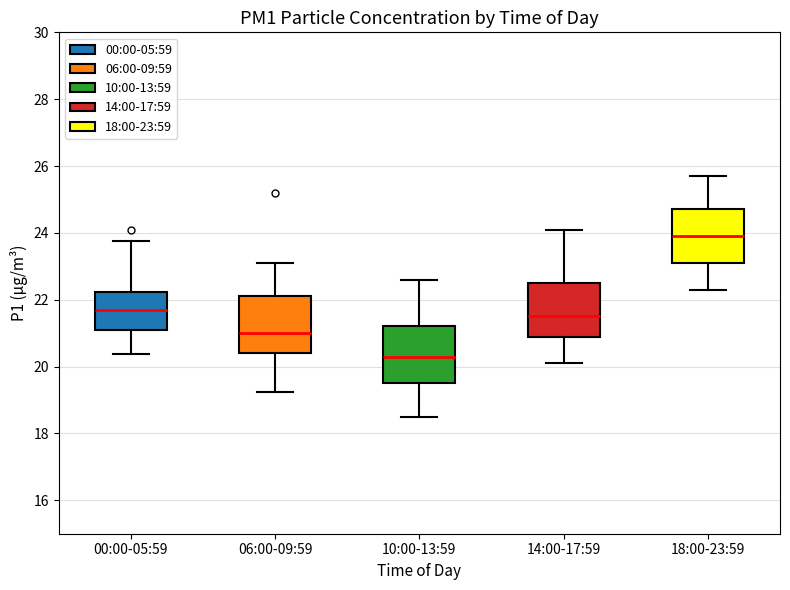

Where is the lower edge of the box for 10:00-13:59 on the y-axis? The values are not printed on the chart, so give them approximately, as read against the axis.

19.6